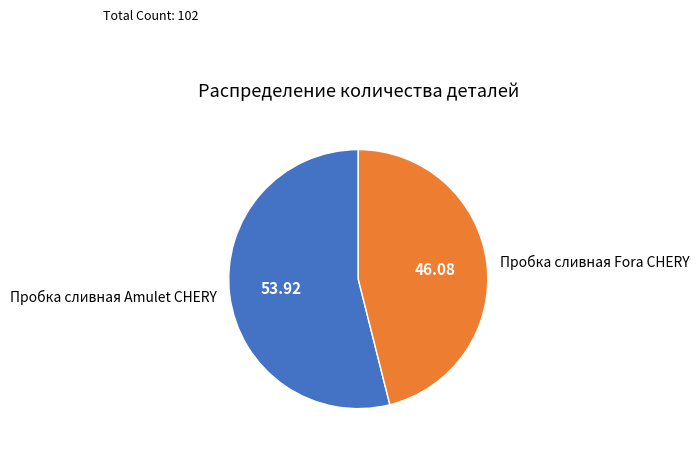

Which category has the biggest portion of the pie?

Пробка сливная Amulet CHERY